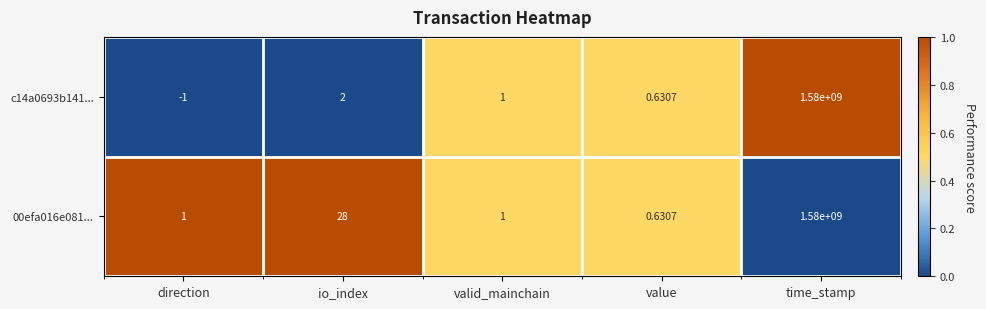

At which category does the chart reach its peak across all series?

time_stamp